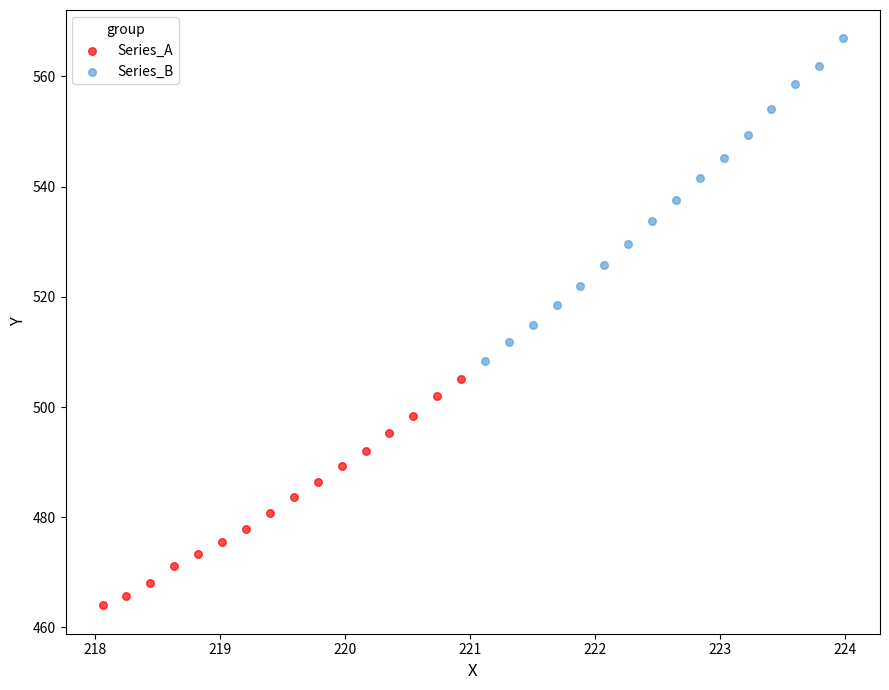

Which series has the largest Y range (max minus min)?

Series_B